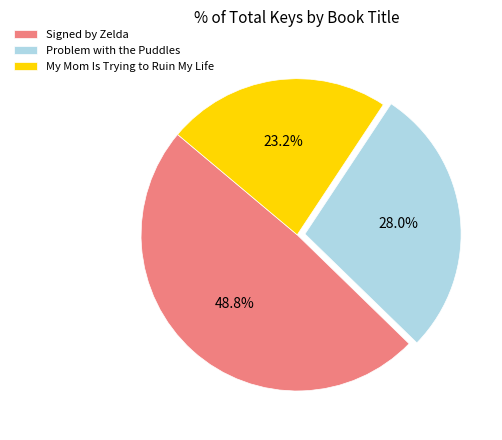

What percentage is the My Mom Is Trying to Ruin My Life slice, to the nearest percent?

23%